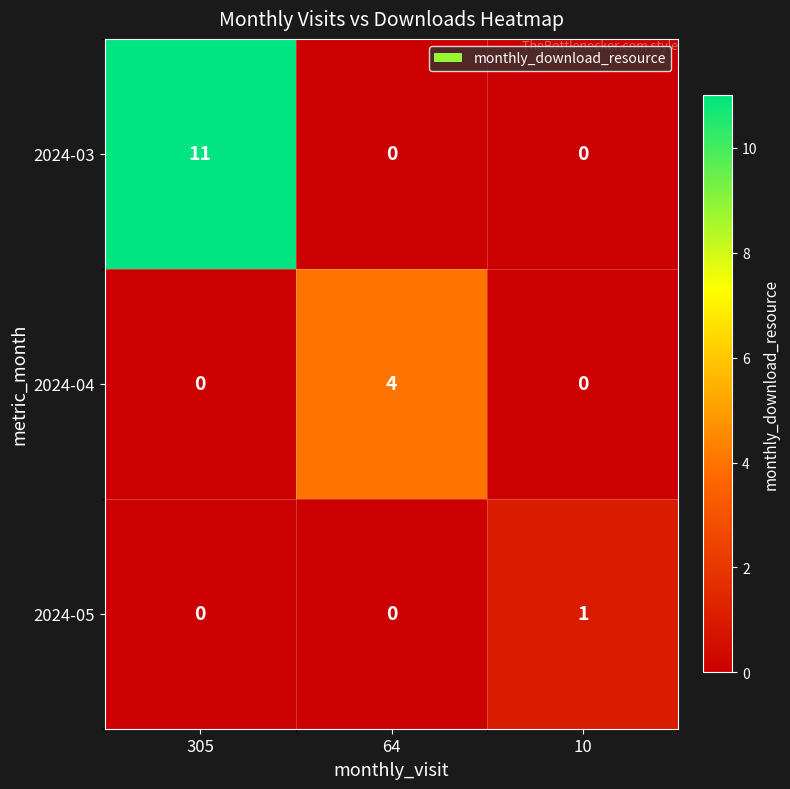

Is it true that 2024-05 equals 1 at 10?

True